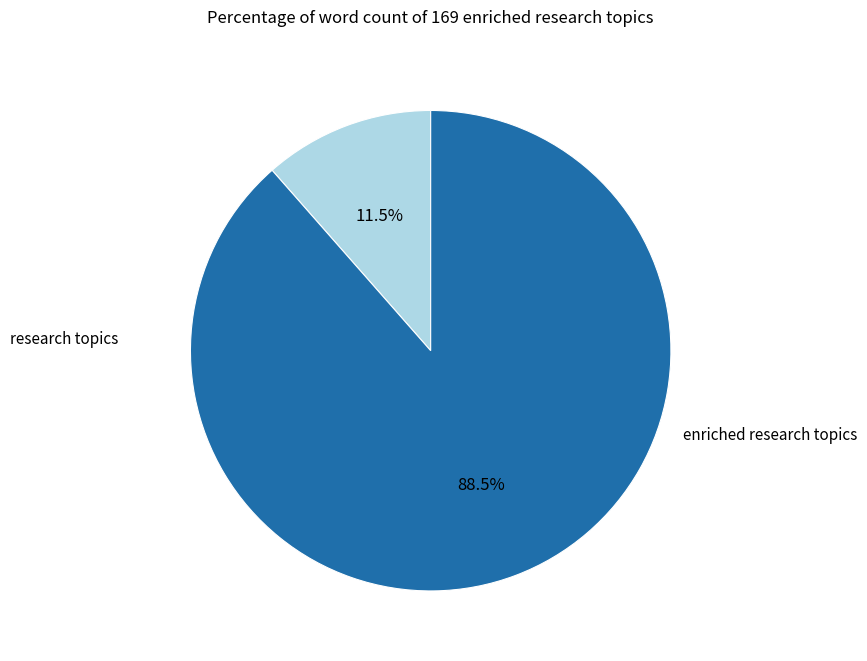

Does any single category account for the majority?

Yes